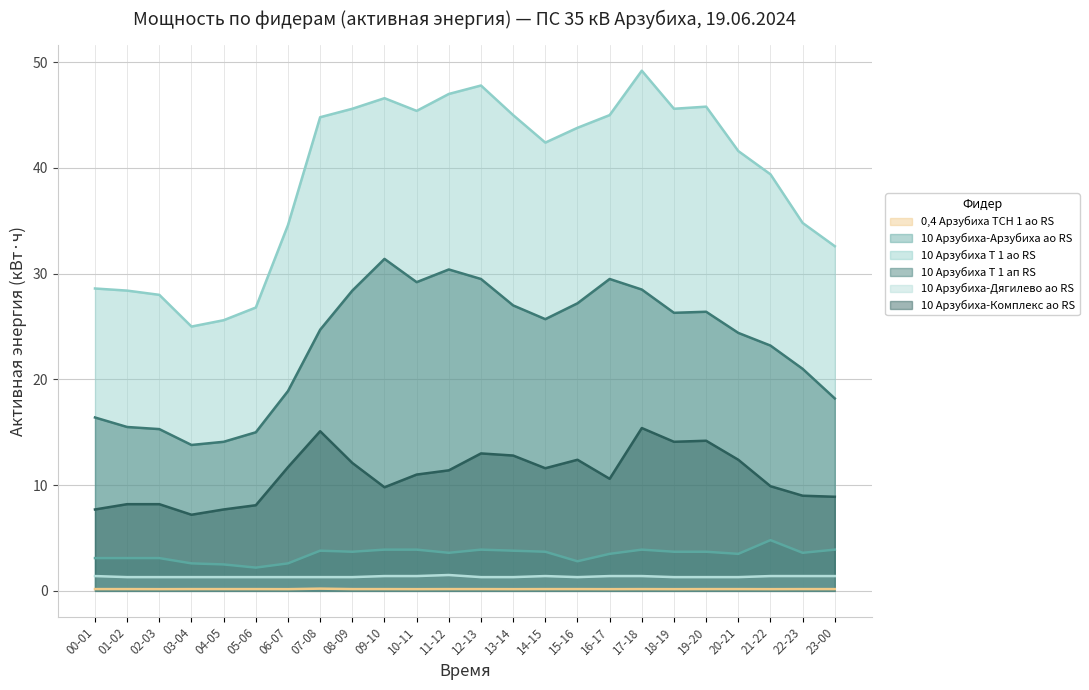

Between 15-16 and 20-21, which is larger?

15-16